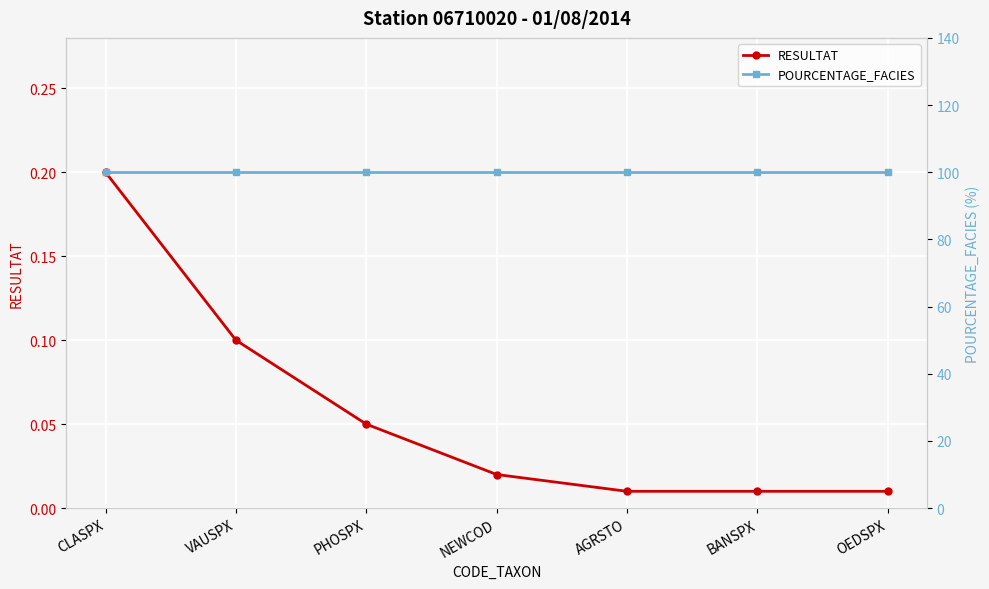

Reading left to right, extract all data points from this chart.

RESULTAT: 0.2	0.1	0.1	0.0	0.0	0.0	0.0
POURCENTAGE_FACIES: 100.0	100.0	100.0	100.0	100.0	100.0	100.0